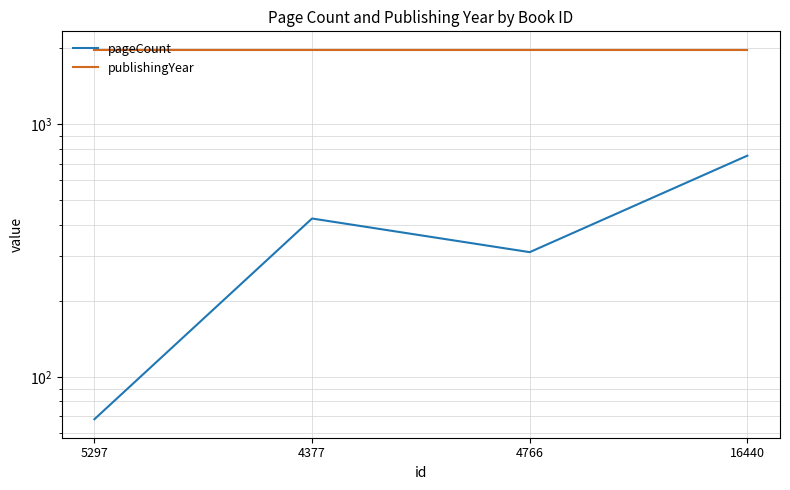

What position from the right is 5297?

4